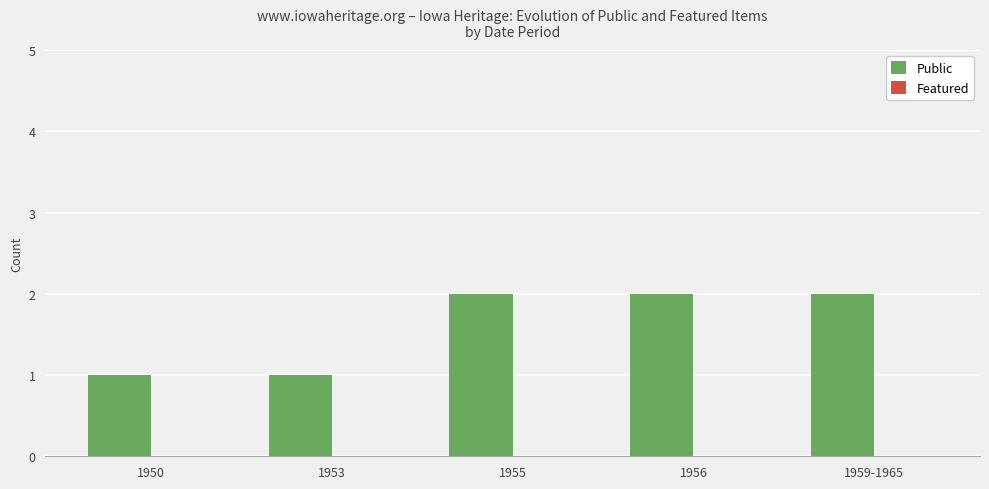

What is the label of the 1st bar from the right?

1959-1965